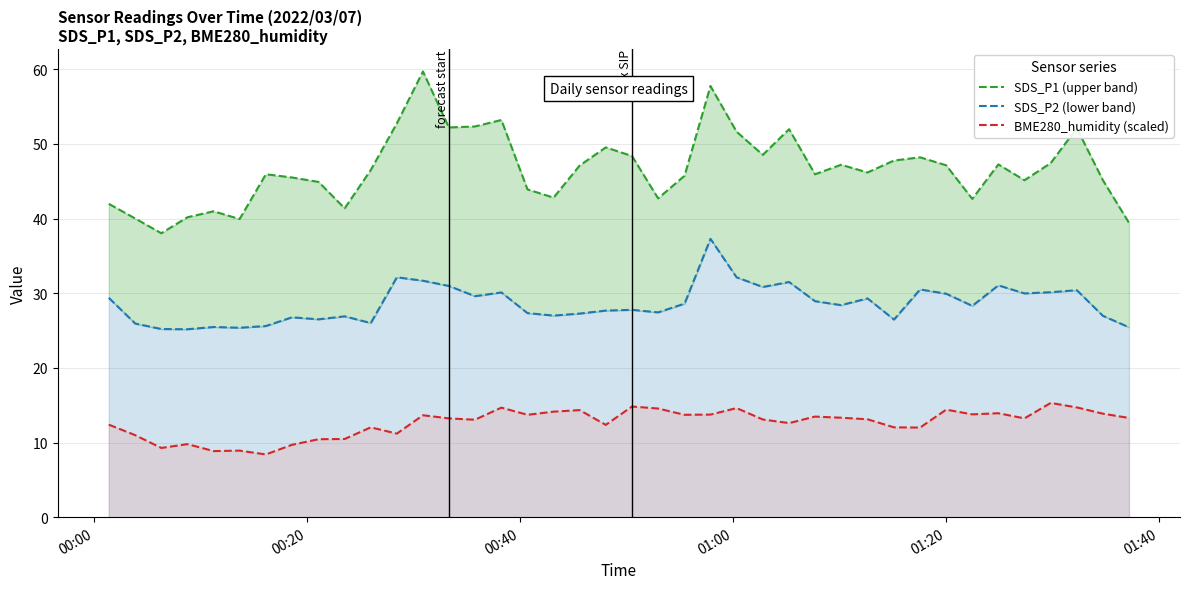

Reading left to right, transcribe all the data shown in this chart.

SDS_P1 (upper band): 42.0	40.0	38.0	40.2	41.0	39.9	45.9	45.5	44.9	41.4	46.5	52.8	59.7	52.2	52.3	53.2	43.9	42.8	47.1	49.5	48.4	42.7	45.7	57.8	51.6	48.5	52.0	45.9	47.2	46.2	47.8	48.2	47.1	42.6	47.2	45.1	47.4	52.1	45.1	39.4
SDS_P2 (lower band): 29.4	25.9	25.2	25.2	25.5	25.4	25.6	26.8	26.5	26.9	26.0	32.1	31.7	31.0	29.6	30.1	27.3	27.0	27.3	27.7	27.8	27.4	28.6	37.3	32.1	30.8	31.5	28.9	28.4	29.3	26.5	30.5	29.9	28.3	31.1	30.0	30.1	30.4	27.0	25.4
BME280_humidity (scaled): 12.4	11.0	9.3	9.8	8.9	8.9	8.4	9.7	10.4	10.5	12.0	11.2	13.6	13.2	13.0	14.7	13.7	14.1	14.3	12.4	14.8	14.5	13.7	13.7	14.6	13.1	12.6	13.5	13.3	13.1	12.0	12.0	14.4	13.8	13.9	13.2	15.3	14.7	13.9	13.3